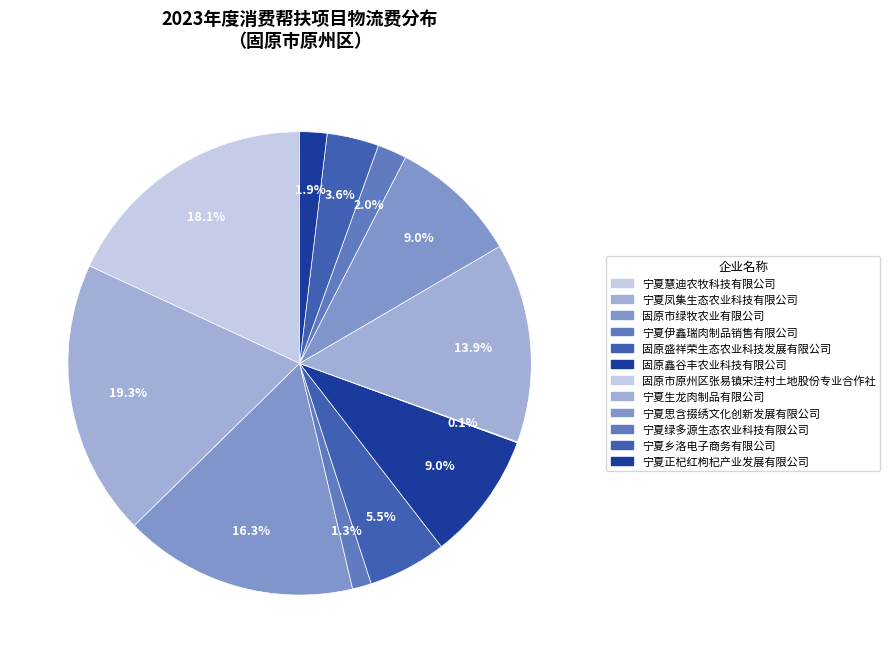

Does 宁夏绿多源生态农业科技有限公司 represent more than half of the total?

No